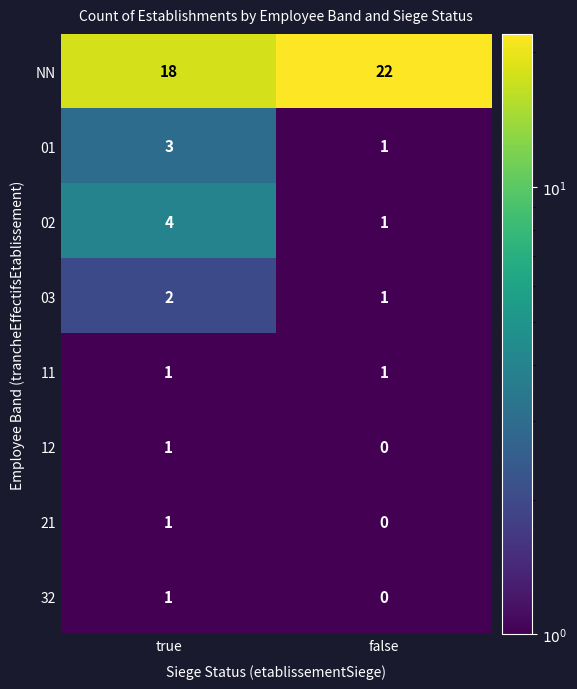

At which category is the sum across all series the highest?

true